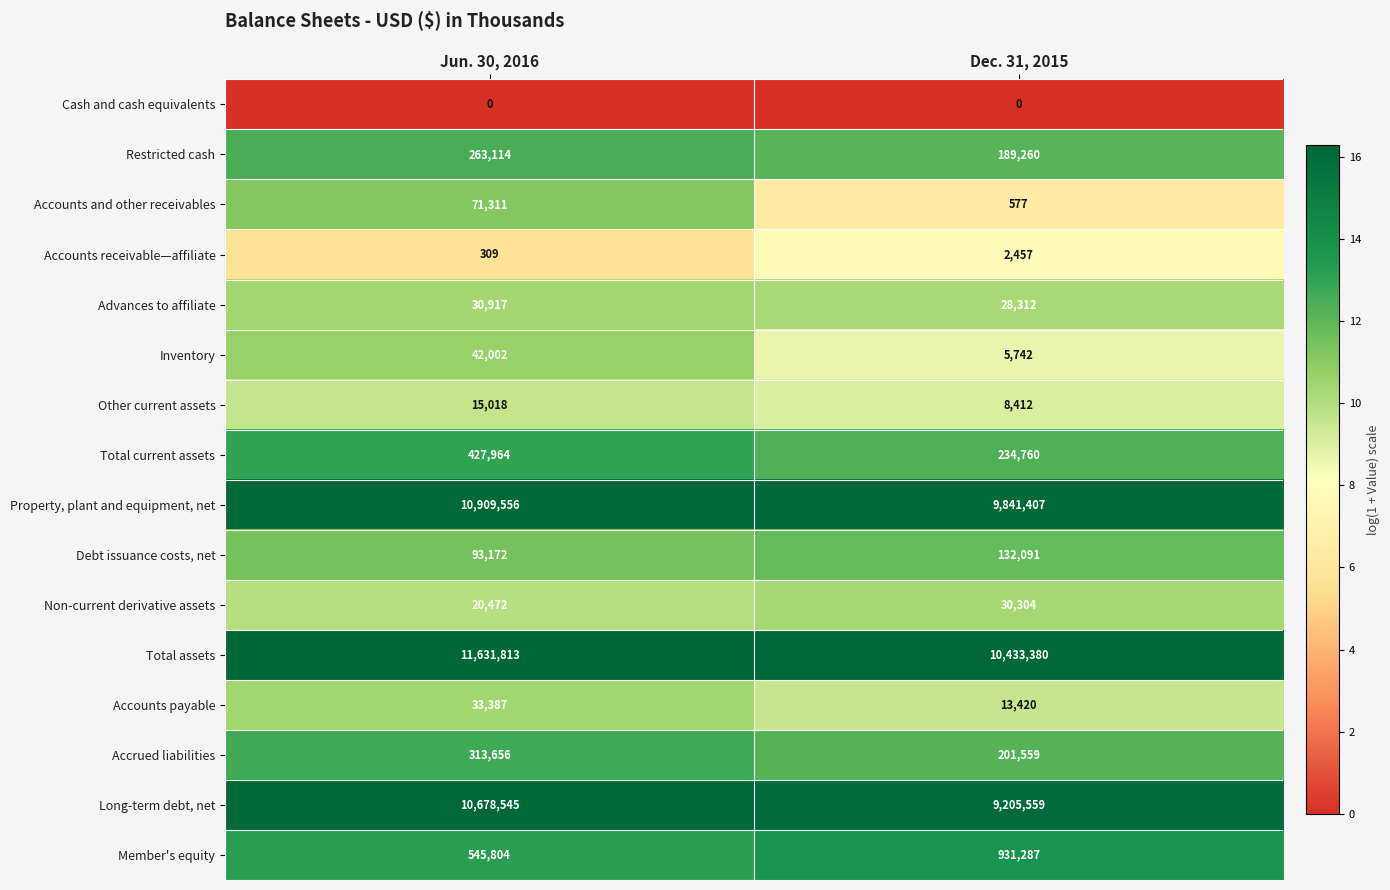

The Accounts payable series shows 33387 at Jun. 30, 2016. True or false?

True